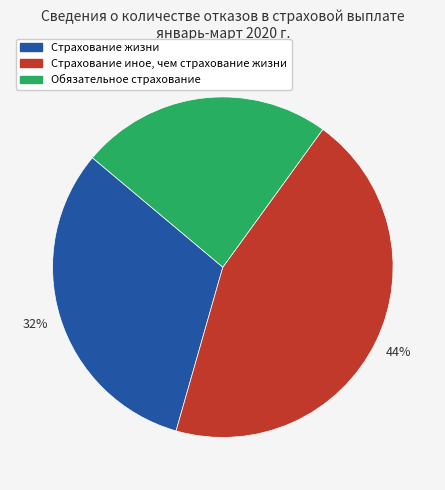

Between Обязательное страхование and Страхование иное, чем страхование жизни, which is larger?

Страхование иное, чем страхование жизни